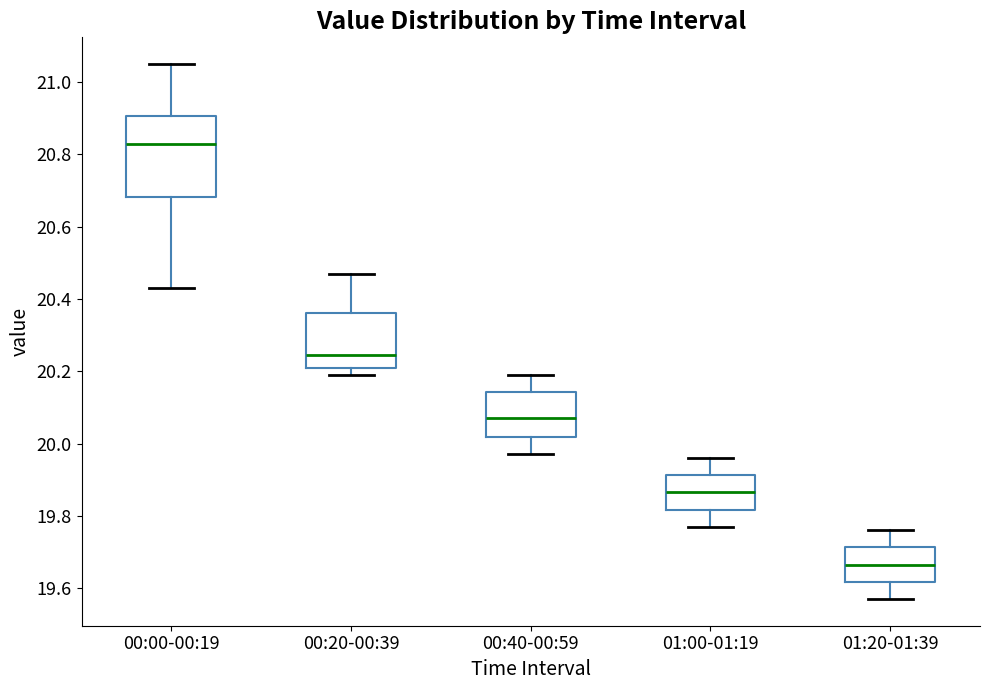

Where does the upper whisker of the box for 00:20-00:39 end on the y-axis? The values are not printed on the chart, so give them approximately, as read against the axis.

20.48